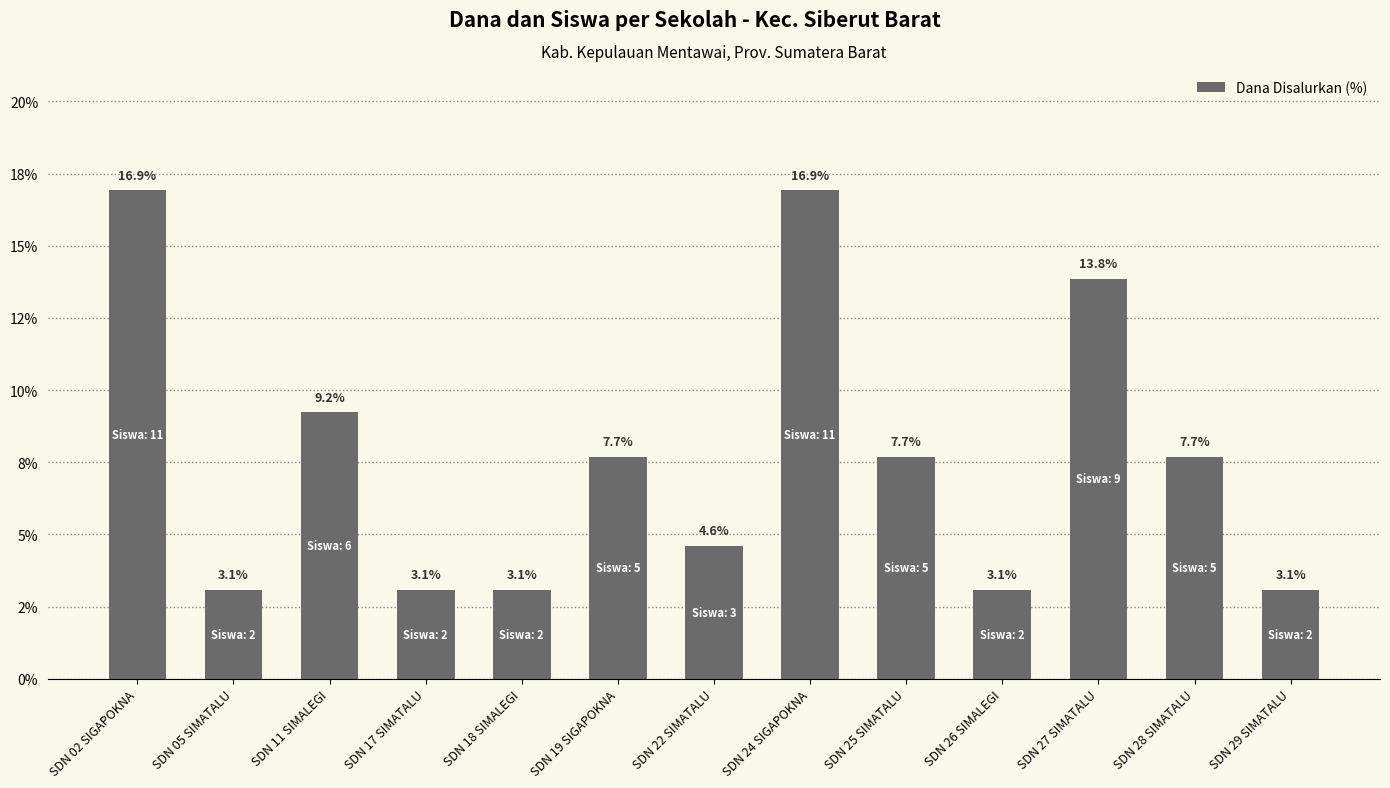

What value does the data have at SDN 29 SIMATALU?

3.1